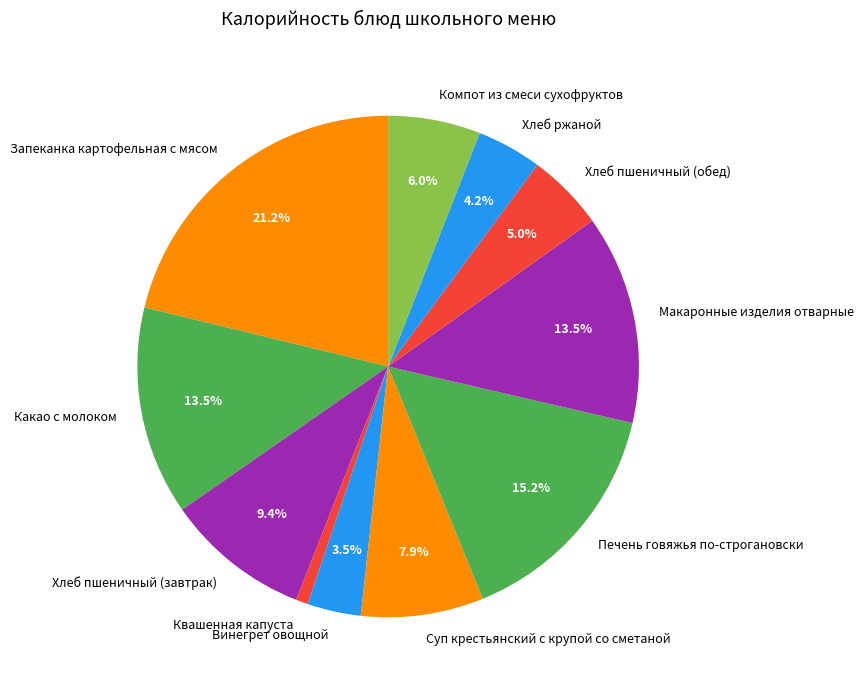

Do Компот из смеси сухофруктов and Хлеб ржаной together represent more than half of the pie?

No